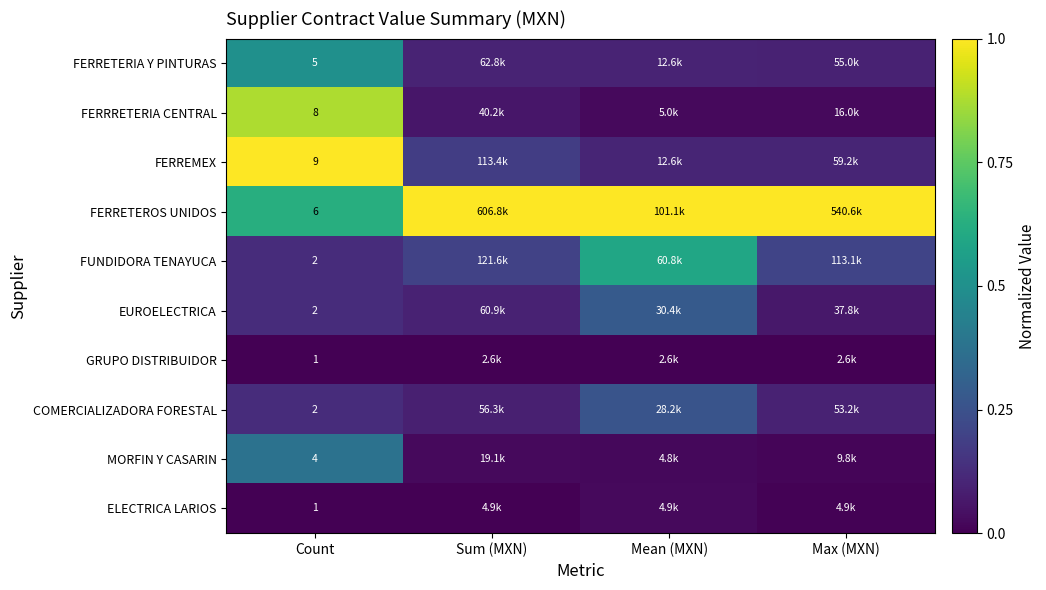

What is the difference between the highest and lowest values at Mean (MXN)?

1.0